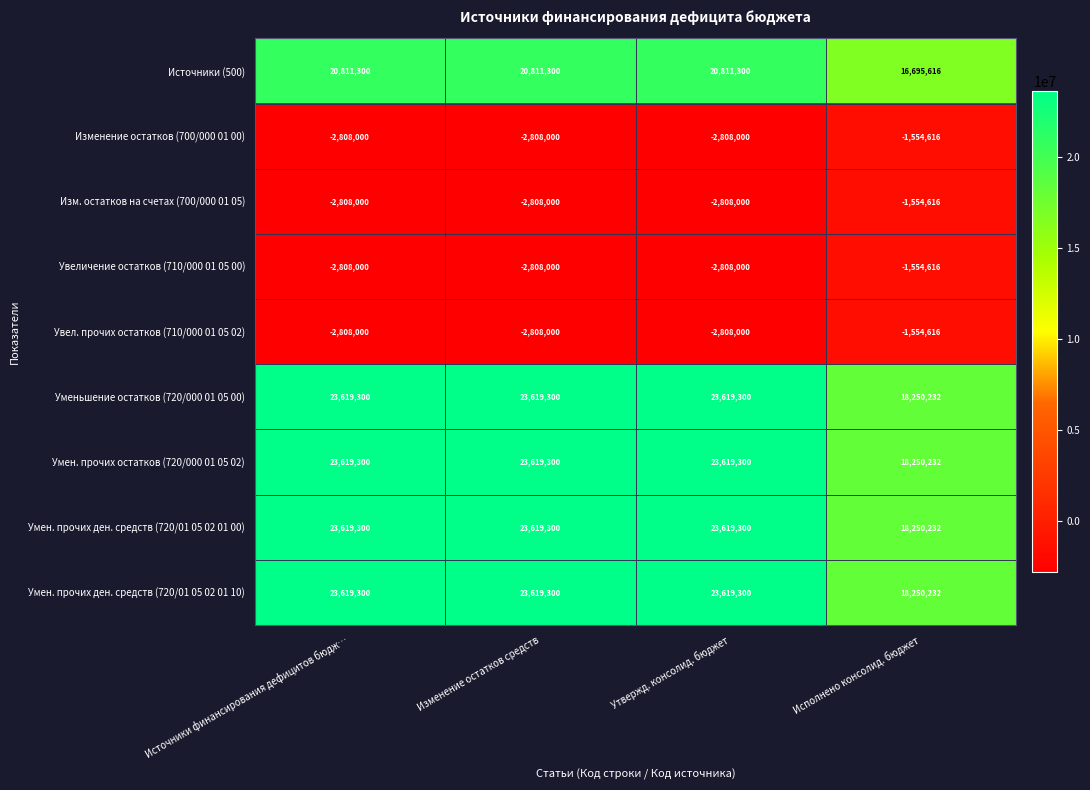

What is the sum of the Увеличение остатков (710/000 01 05 00) values at Исполнено консолид. бюджет and Изменение остатков средств?

-4362616